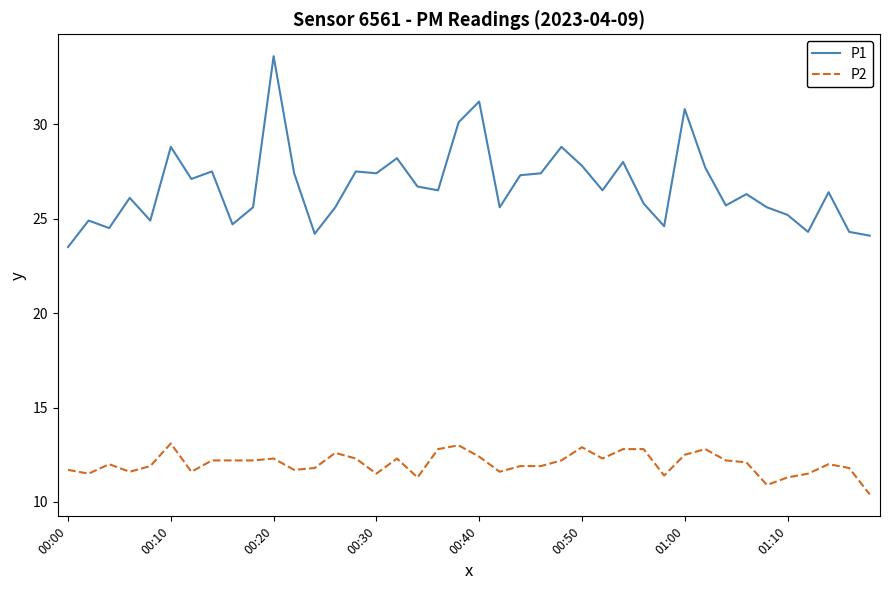

True or false: P1 and P2 cross at least once.

False